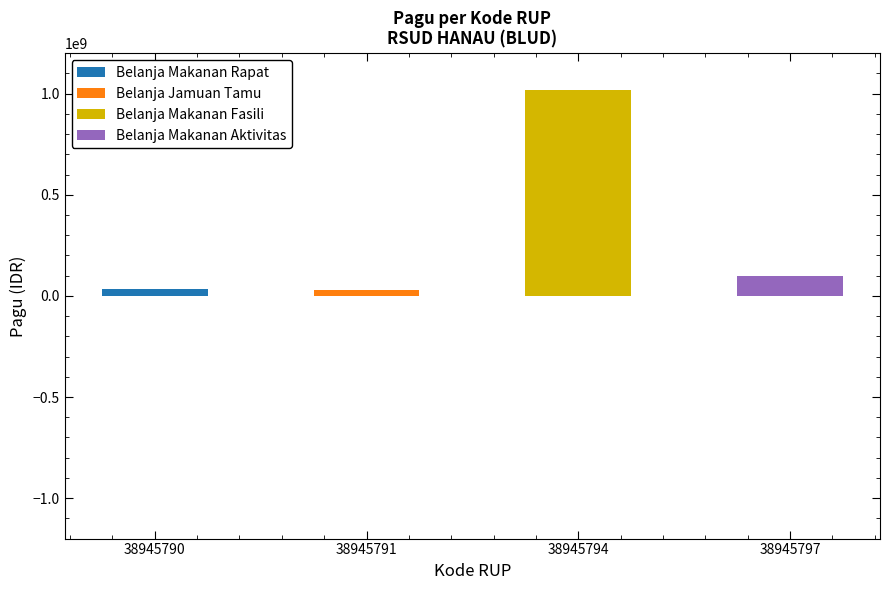

What is the change in value from 38945794 to 38945797?

-920000000